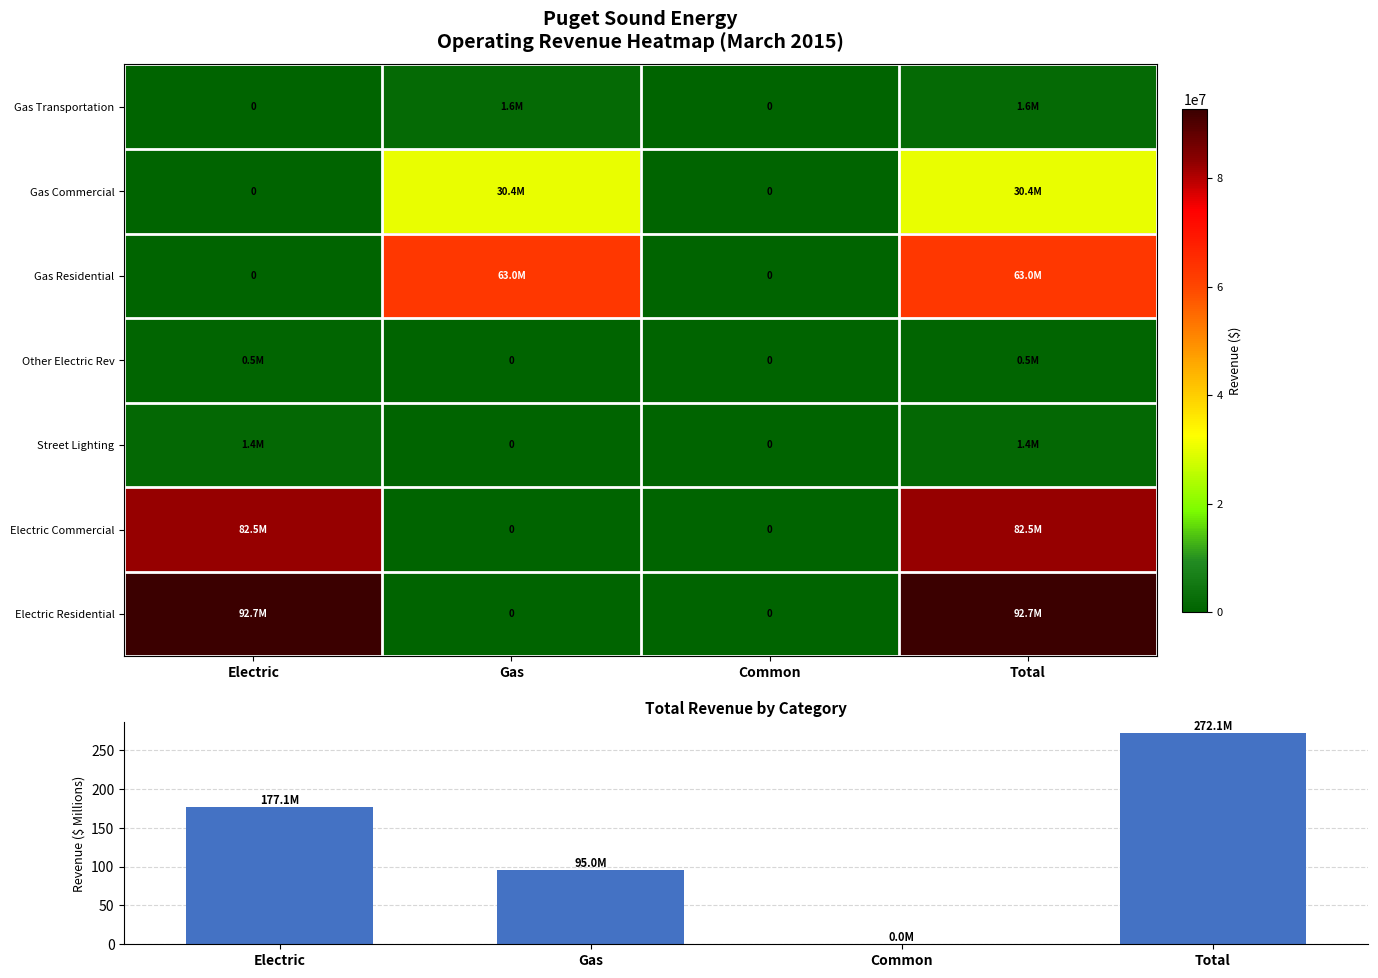

Which label corresponds to the smallest value in the chart?

Gas